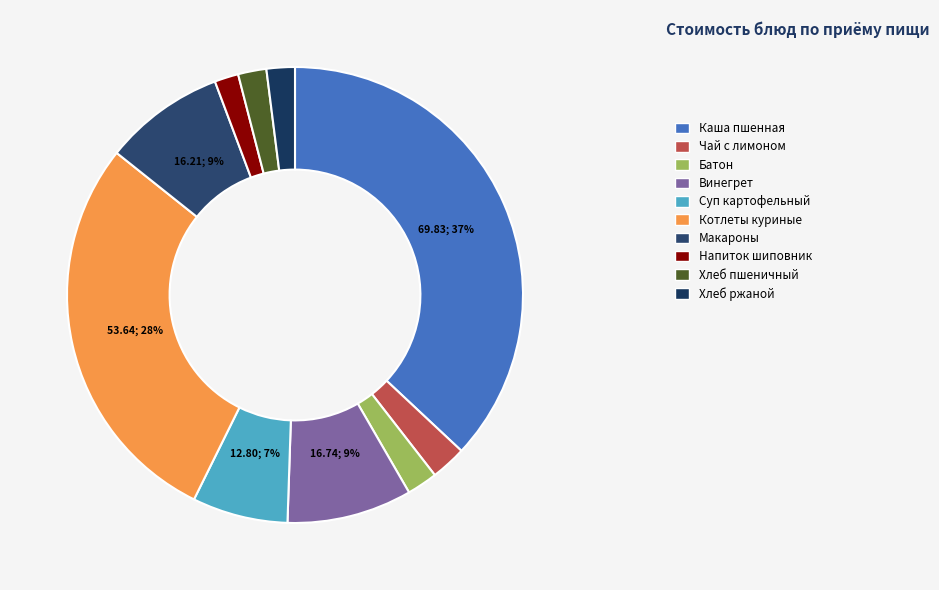

To the nearest percent, what is the average slice percentage?

10%